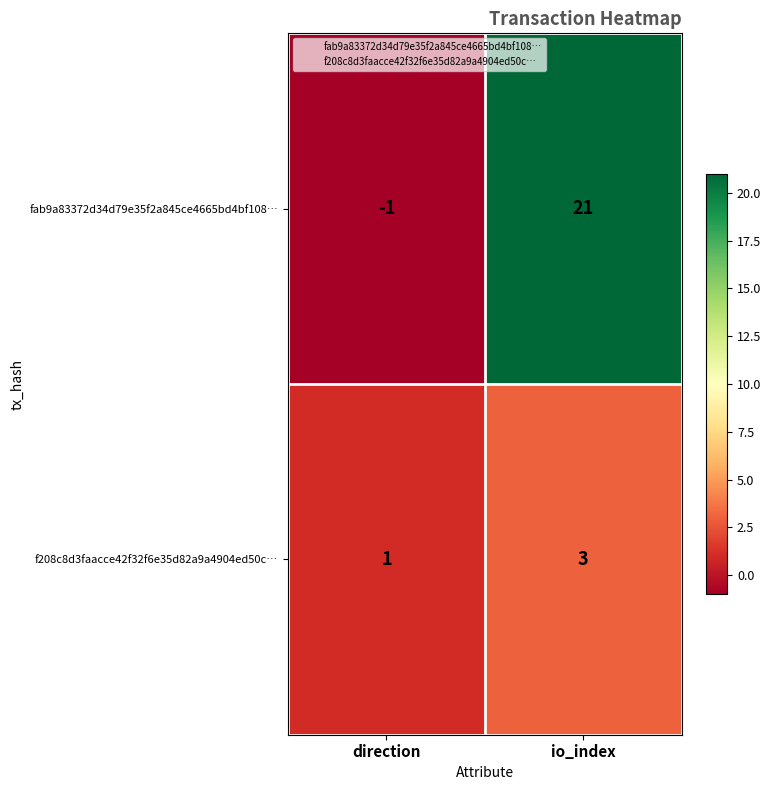

What is the sum of all fab9a83372d34d79e35f2a845ce4665bd4bf108… values?

20